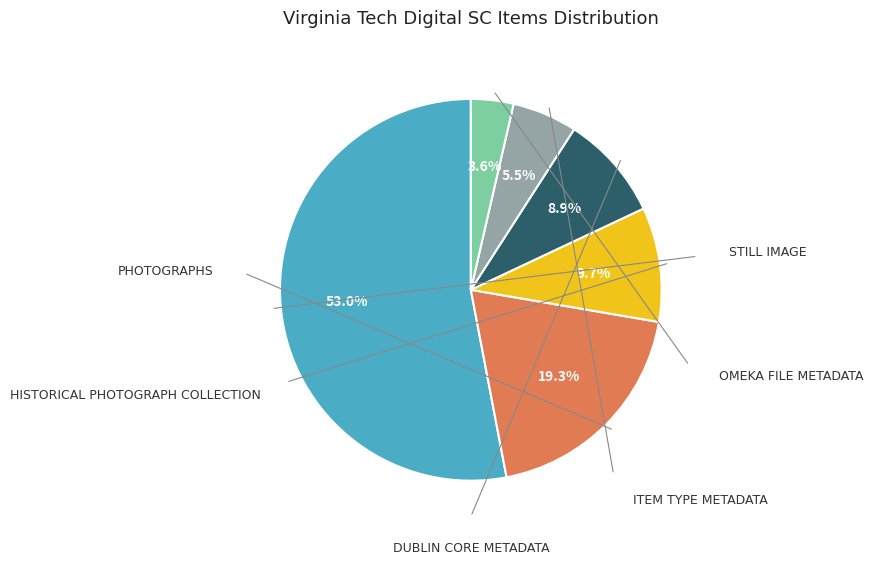

Does any single category account for the majority?

Yes